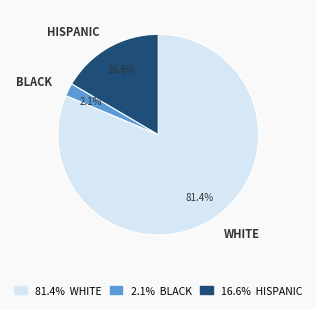

How many slices are in this pie chart?

3